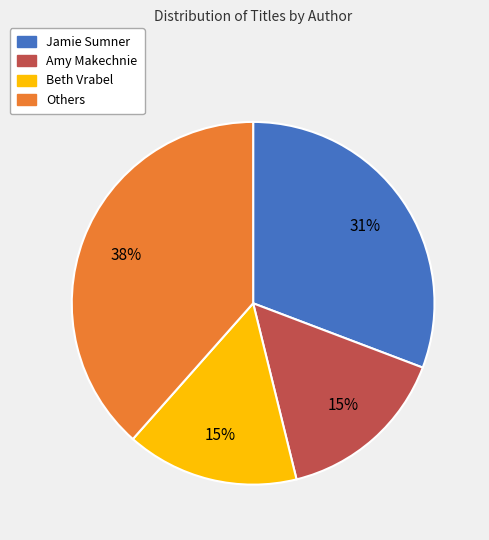

Is there a majority slice in this chart?

No